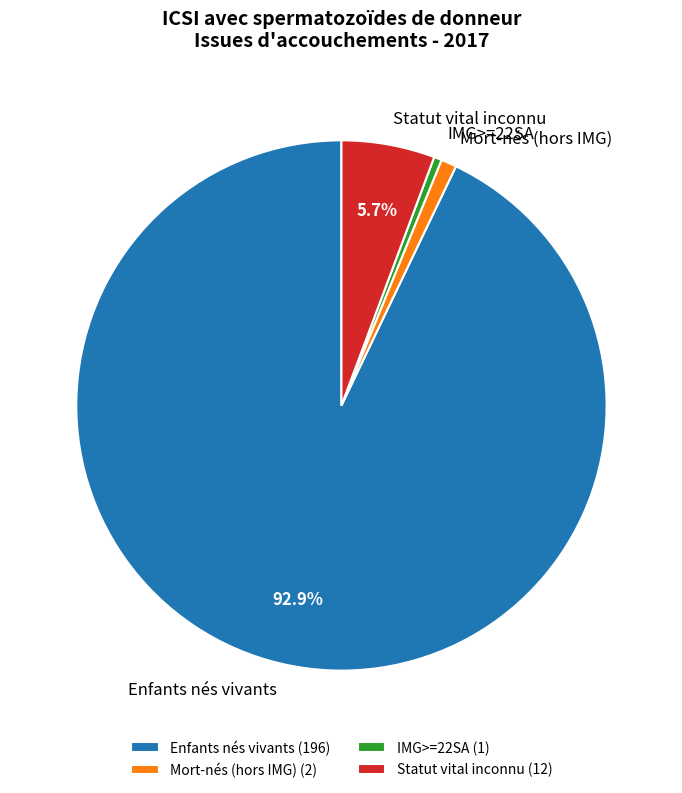

Does Enfants nés vivants account for over 50% of the chart?

Yes